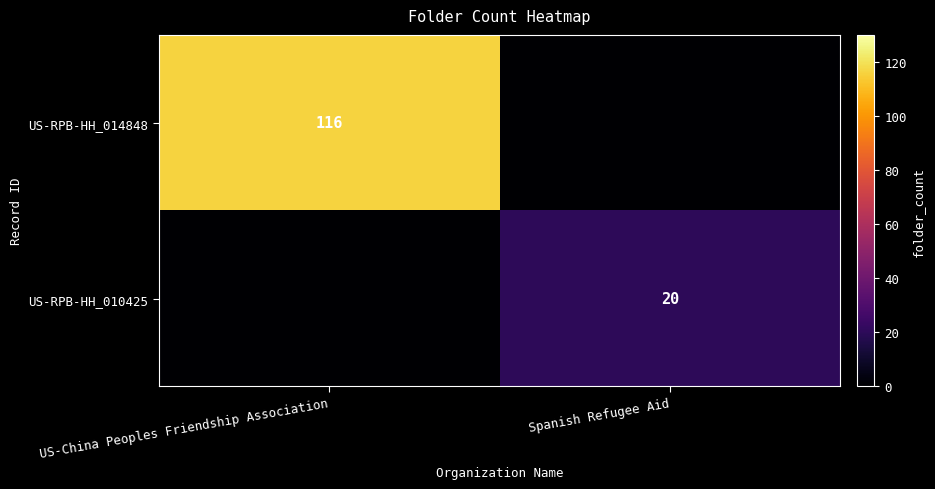

Is the value of US-RPB-HH_014848 at US-China Peoples Friendship Association greater than the value of US-RPB-HH_010425 at Spanish Refugee Aid?

Yes